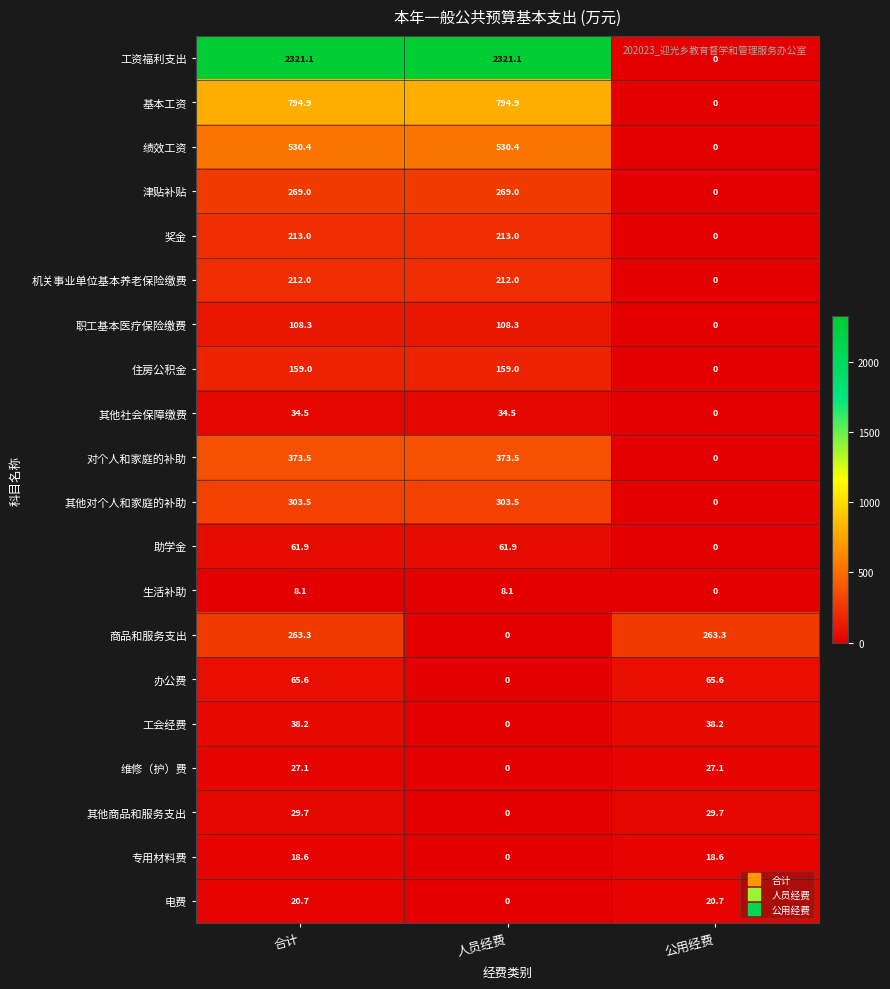

Which series has the widest spread of values?

工资福利支出